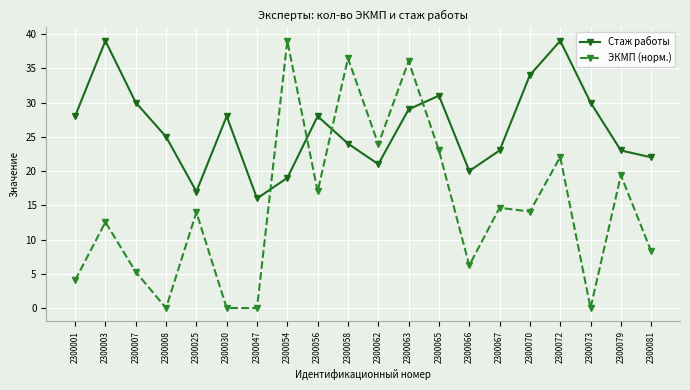

At which label does Стаж работы reach its minimum?

2300047